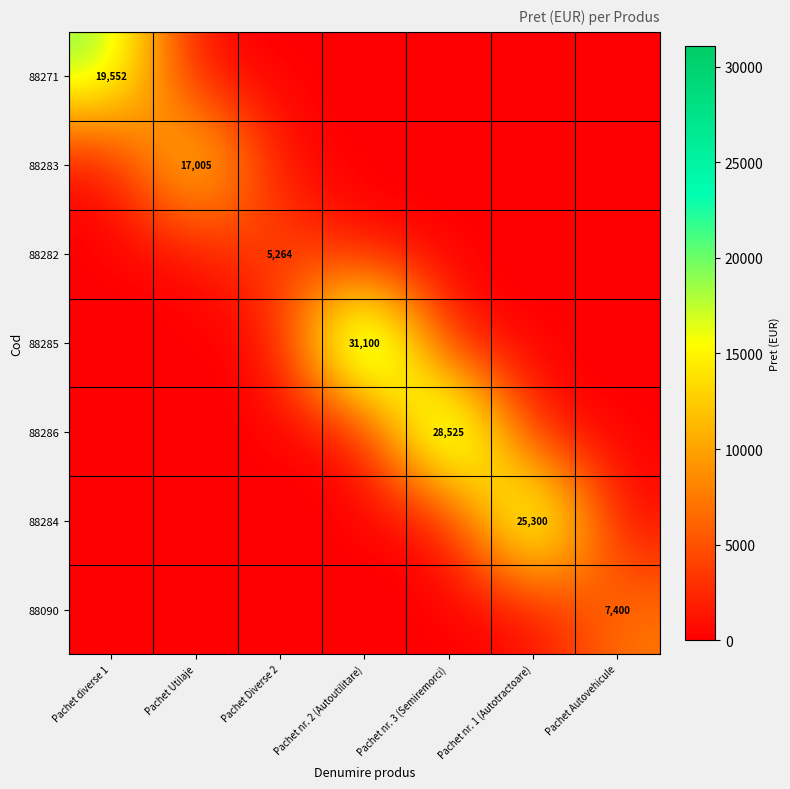

The value of 88284 at Pachet nr. 1 (Autotractoare) is 25300. True or false?

True